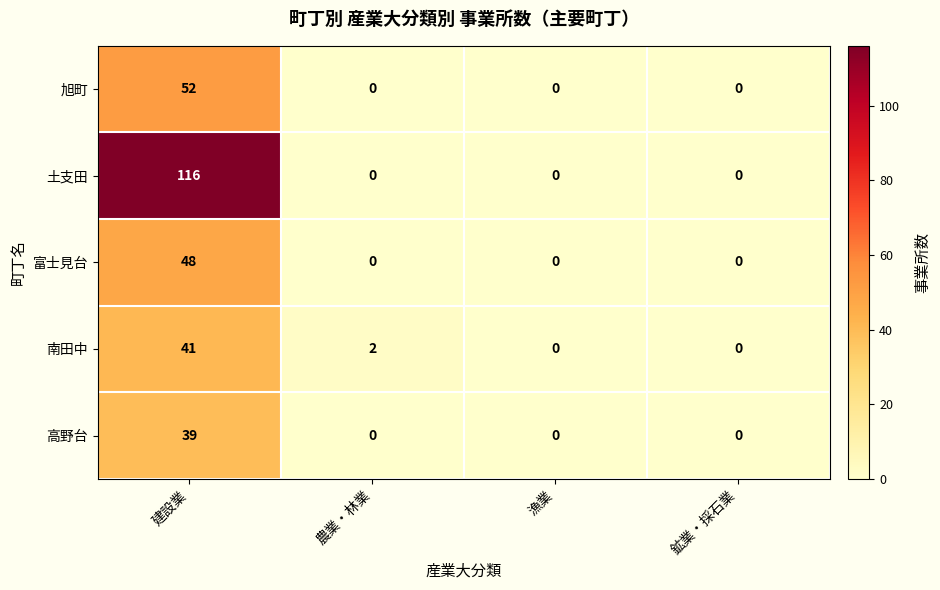

Reading left to right, transcribe all the data shown in this chart.

旭町: 52	0	0	0
土支田: 116	0	0	0
富士見台: 48	0	0	0
南田中: 41	2	0	0
高野台: 39	0	0	0